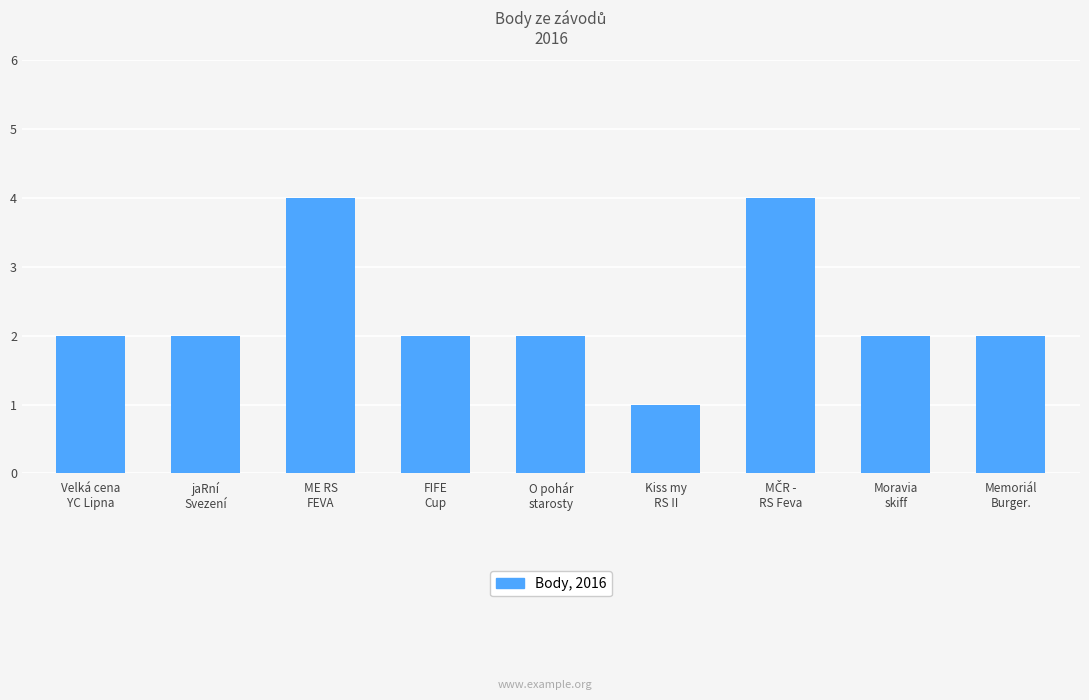

What is the ratio of the value at O pohár
starosty to the value at Moravia
skiff?

1.0